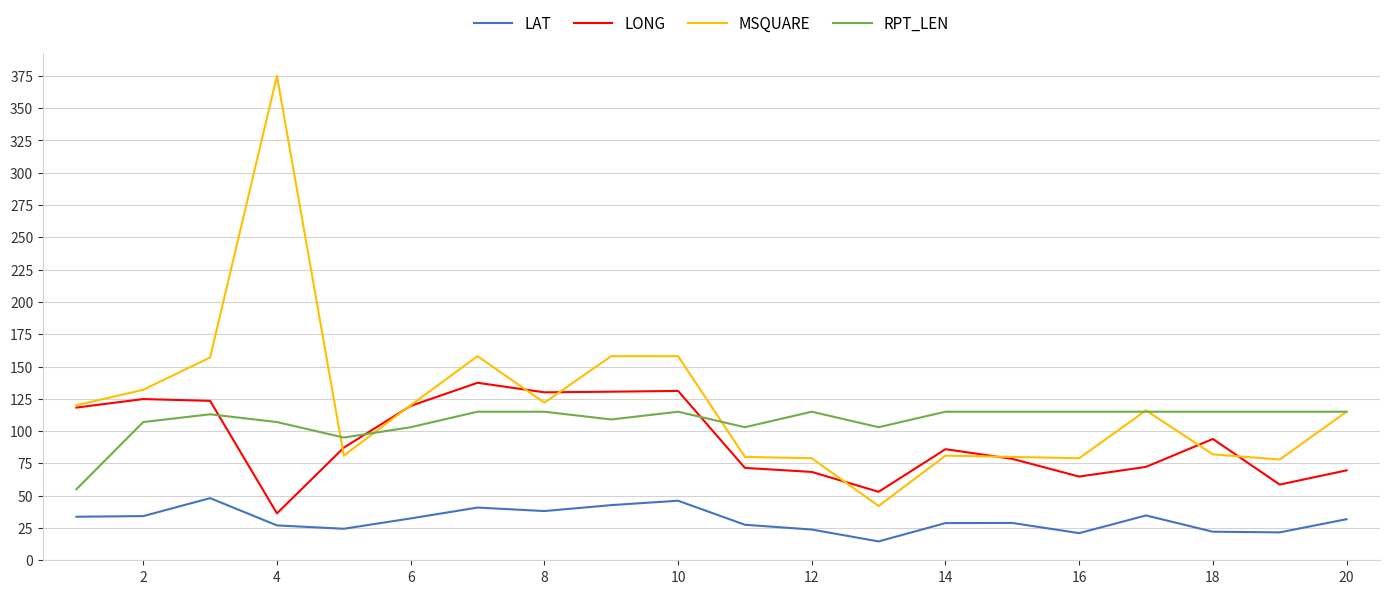

True or false: RPT_LEN and LAT intersect in this chart.

False